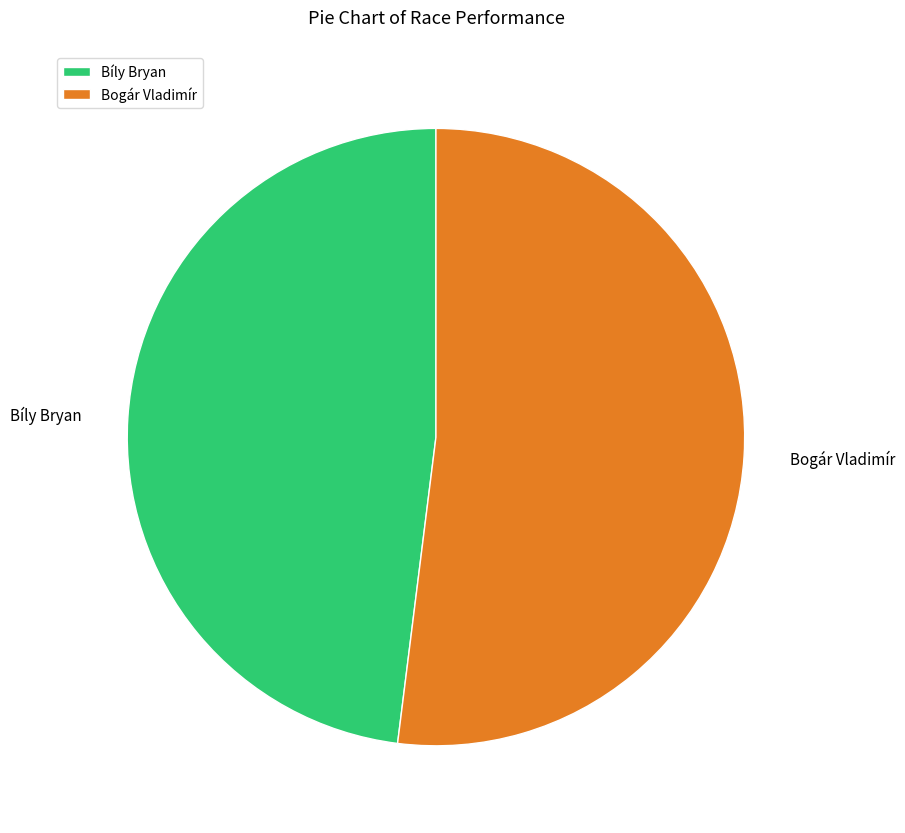

What is the smallest slice in the pie chart?

Bíly Bryan